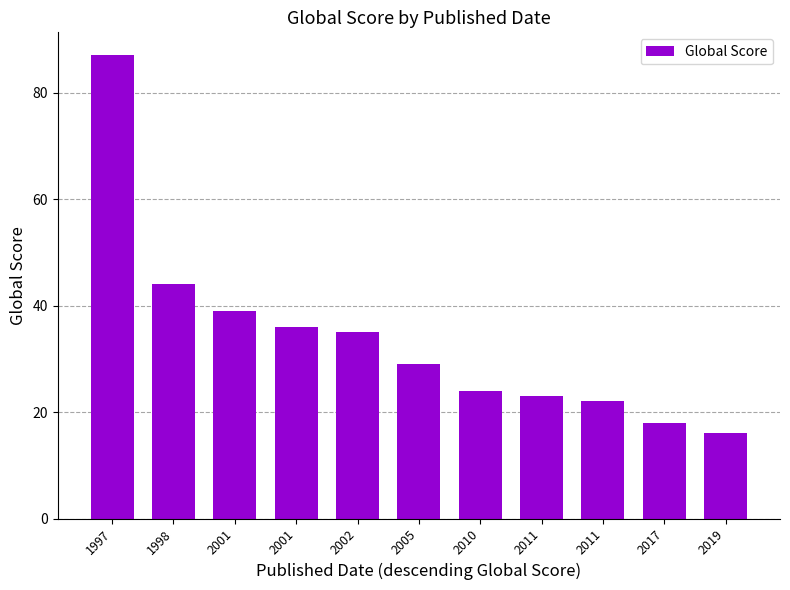

Rank the categories by value from lowest to highest.

2019, 2017, 2011, 2011, 2010, 2005, 2002, 2001, 2001, 1998, 1997